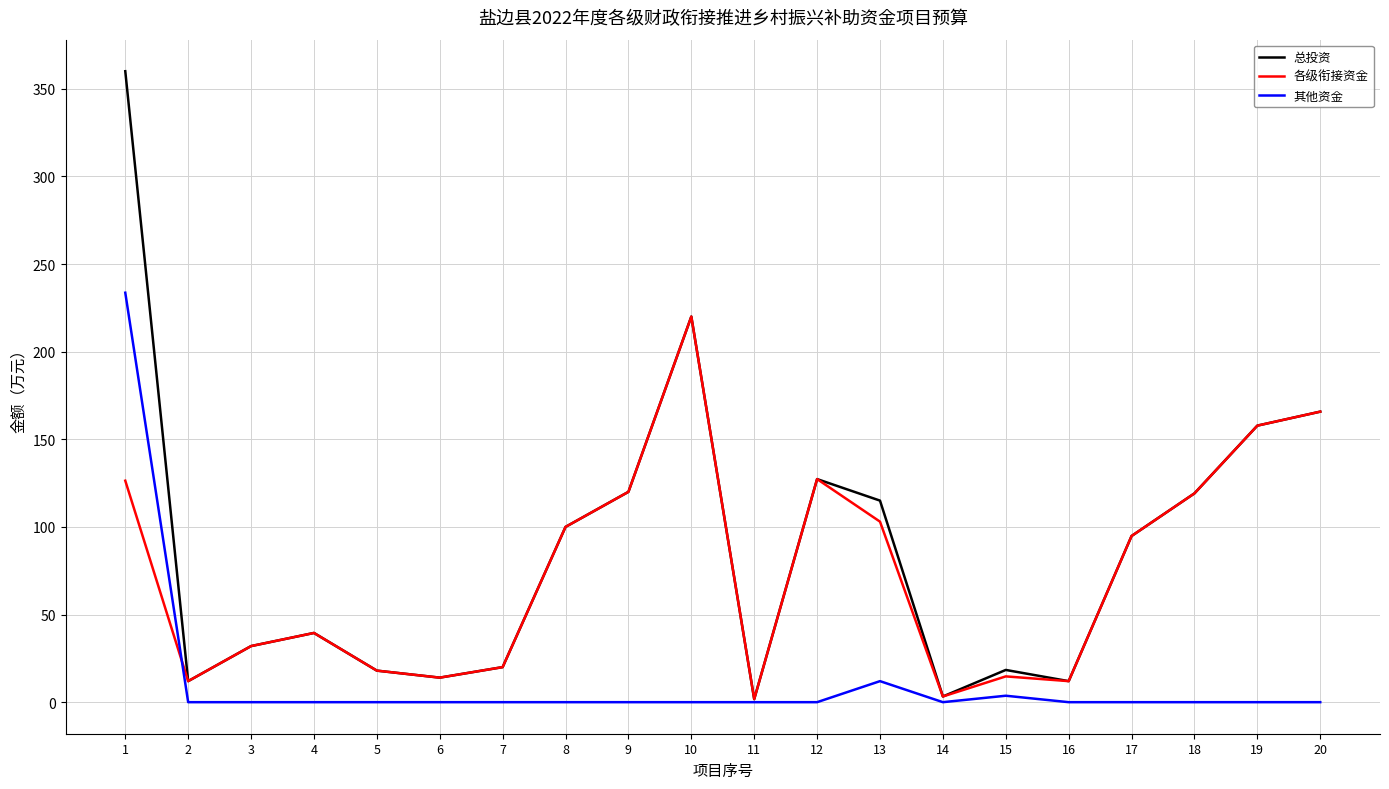

Where is the first local minimum for 各级衔接资金?

2